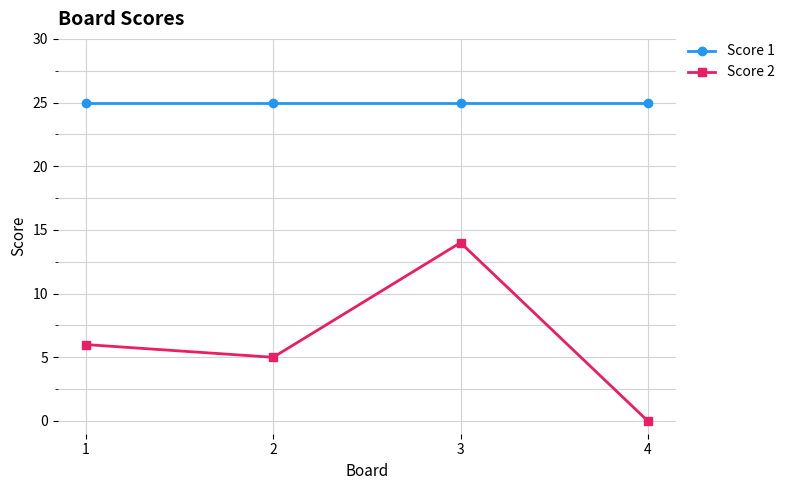

True or false: Score 2 and Score 1 intersect in this chart.

False